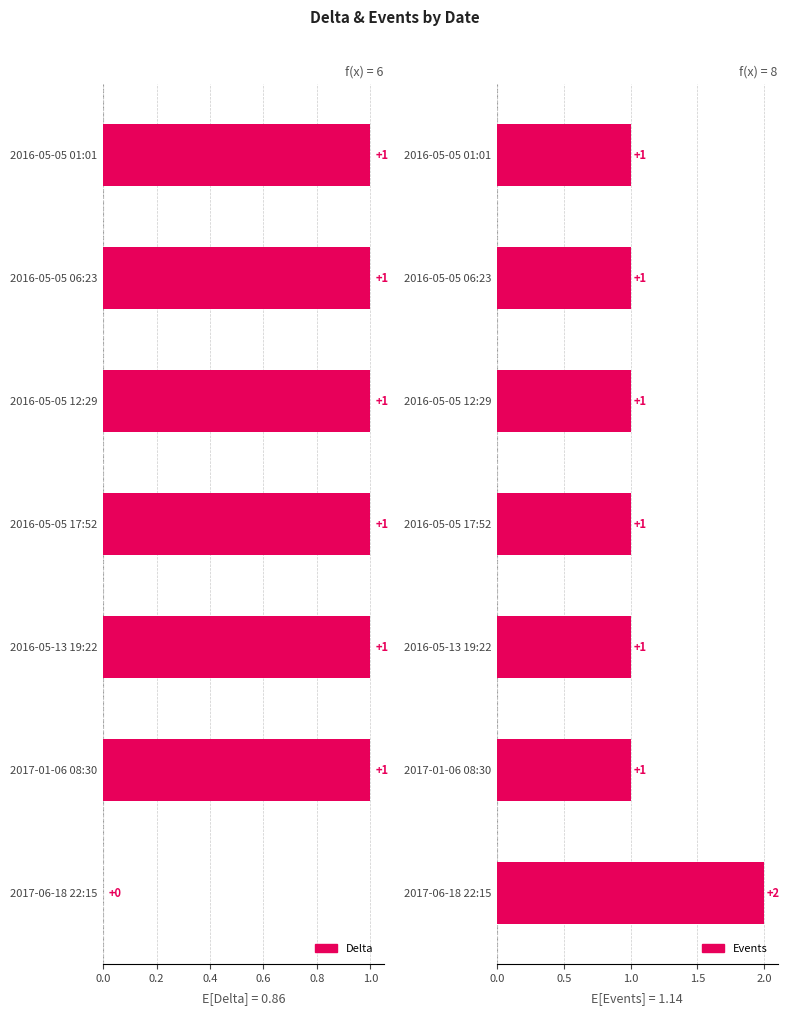

True or false: Events has a value of 0 at 2016-05-05 17:52.

False